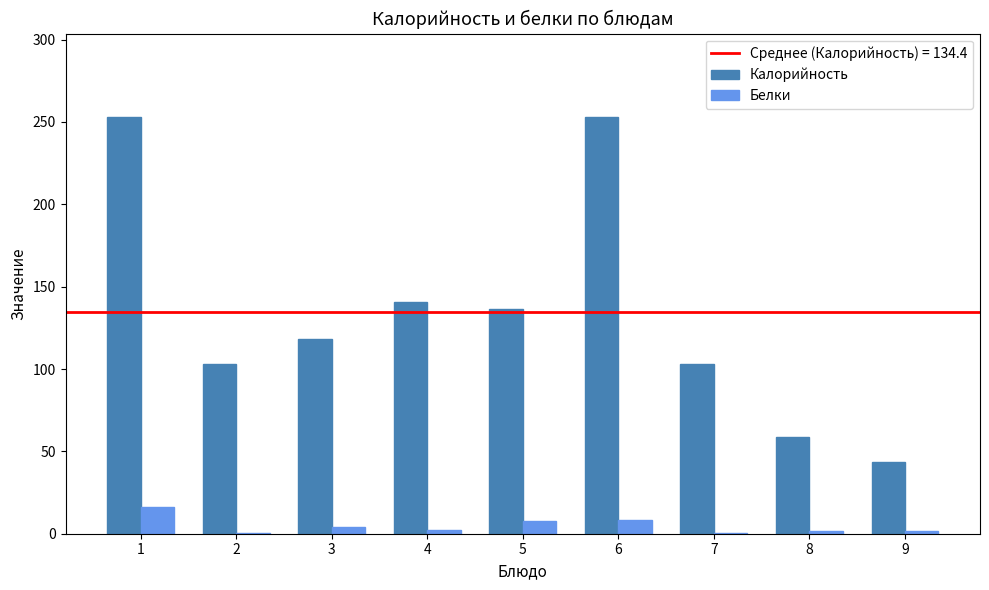

Which series changed the most between 1 and 5?

Калорийность